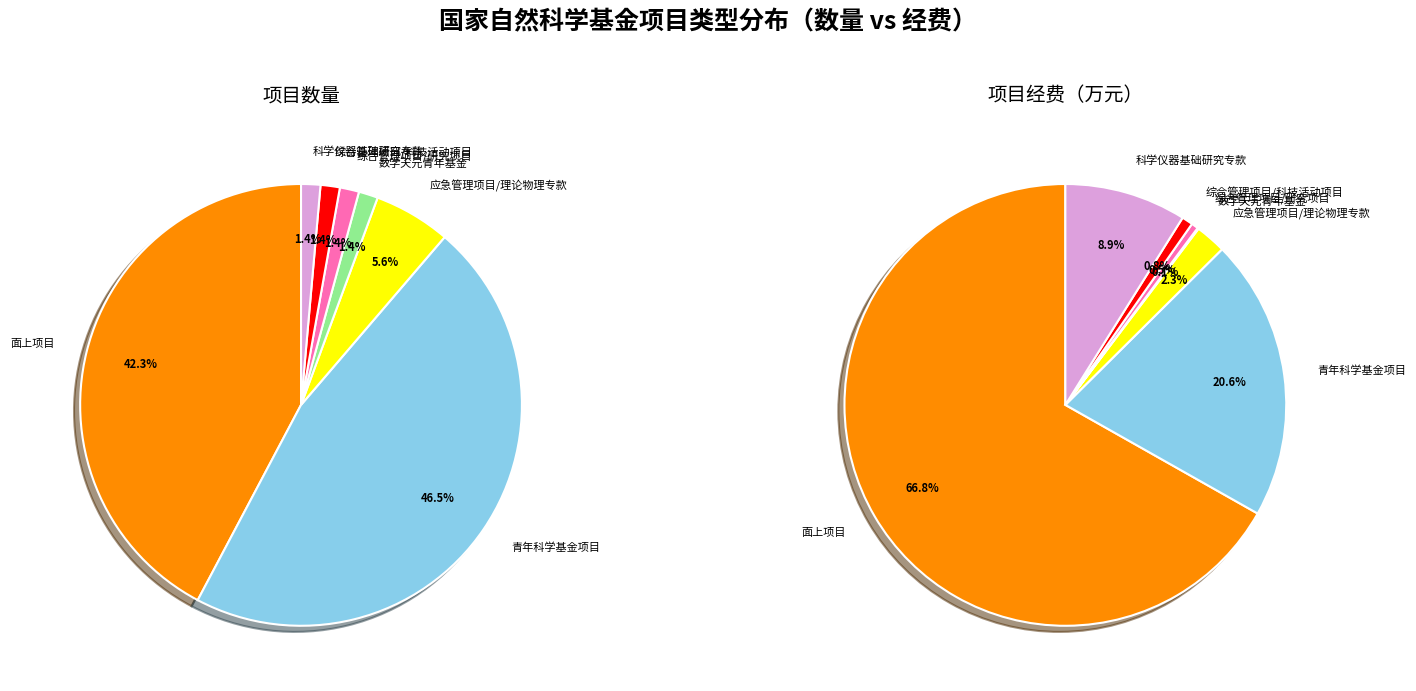

How many segments does this pie chart have?

7